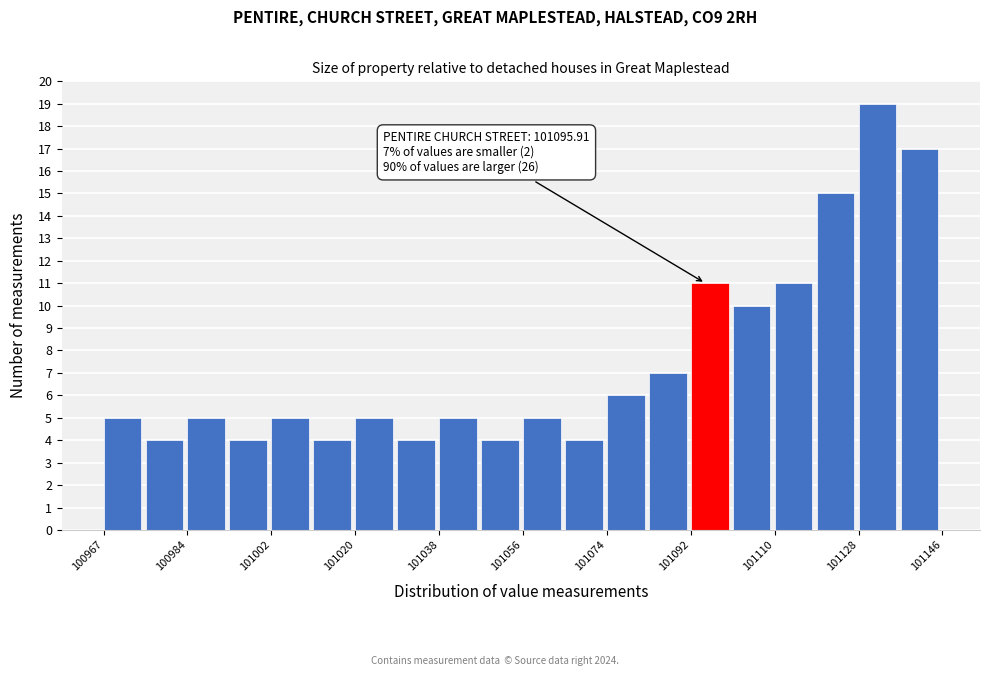

Over which range of the x-axis is the bar tallest?

101128 to 101138